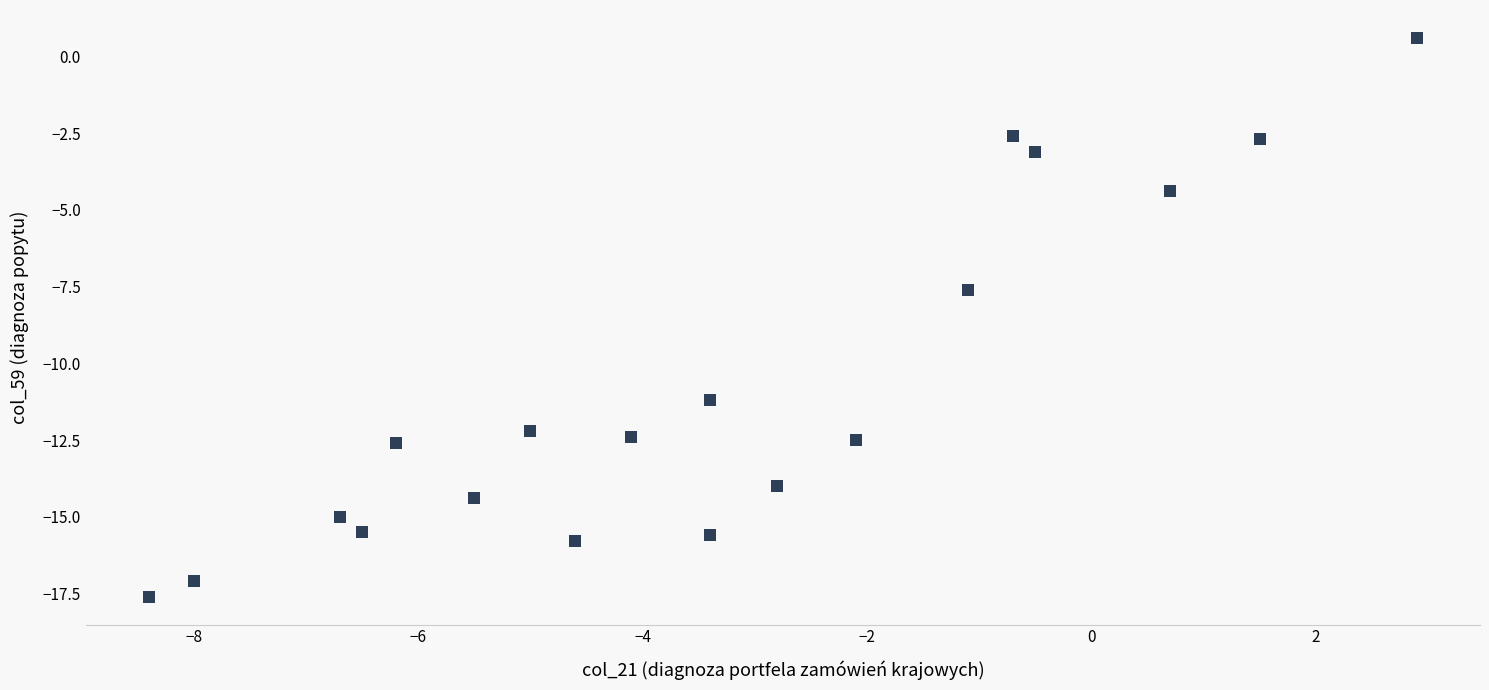

What Y value in the scatter plot is closest to -8?

-7.6